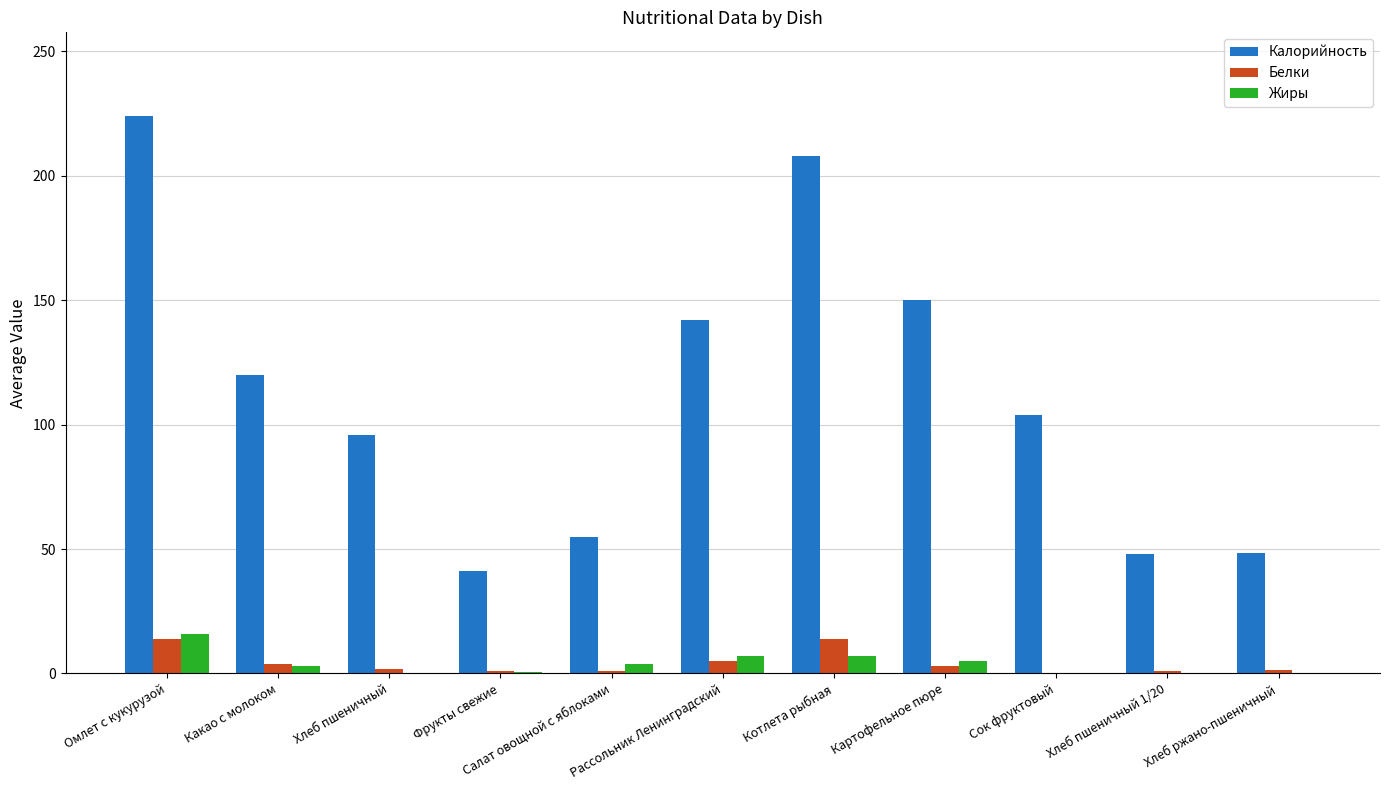

What is the total value across all series at Рассольник Ленинградский?

154.0